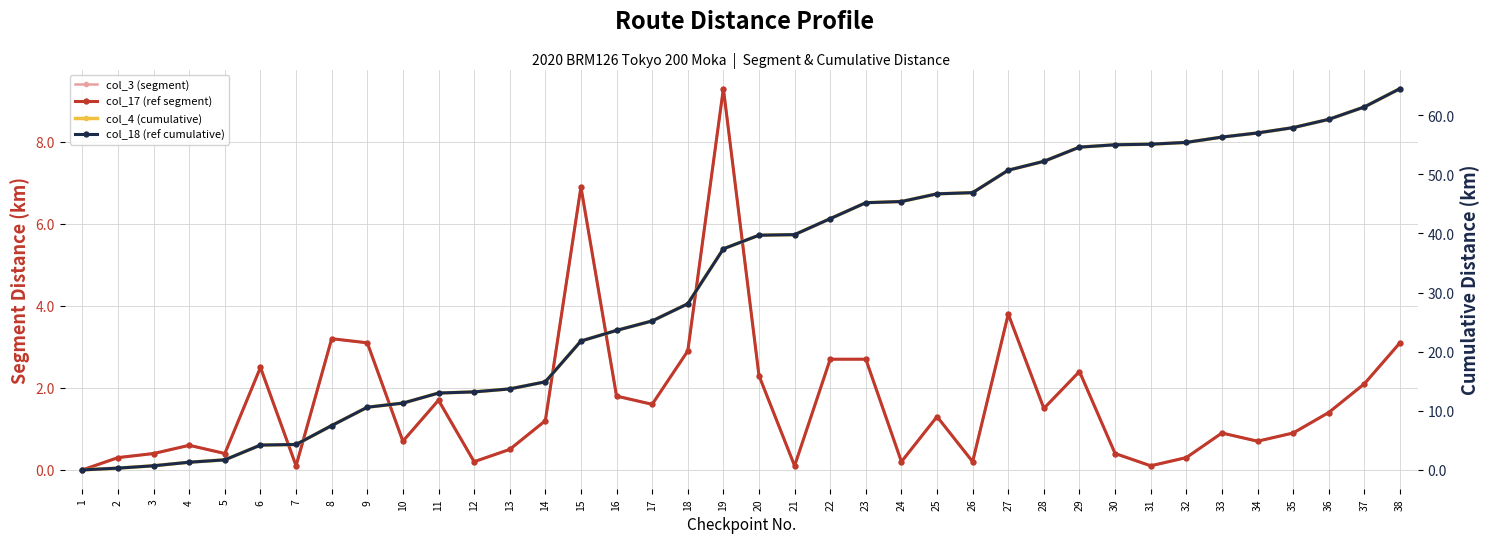

Rank the series by their maximum value, from highest to lowest.

col_4 (cumulative), col_18 (ref cumulative), col_3 (segment), col_17 (ref segment)